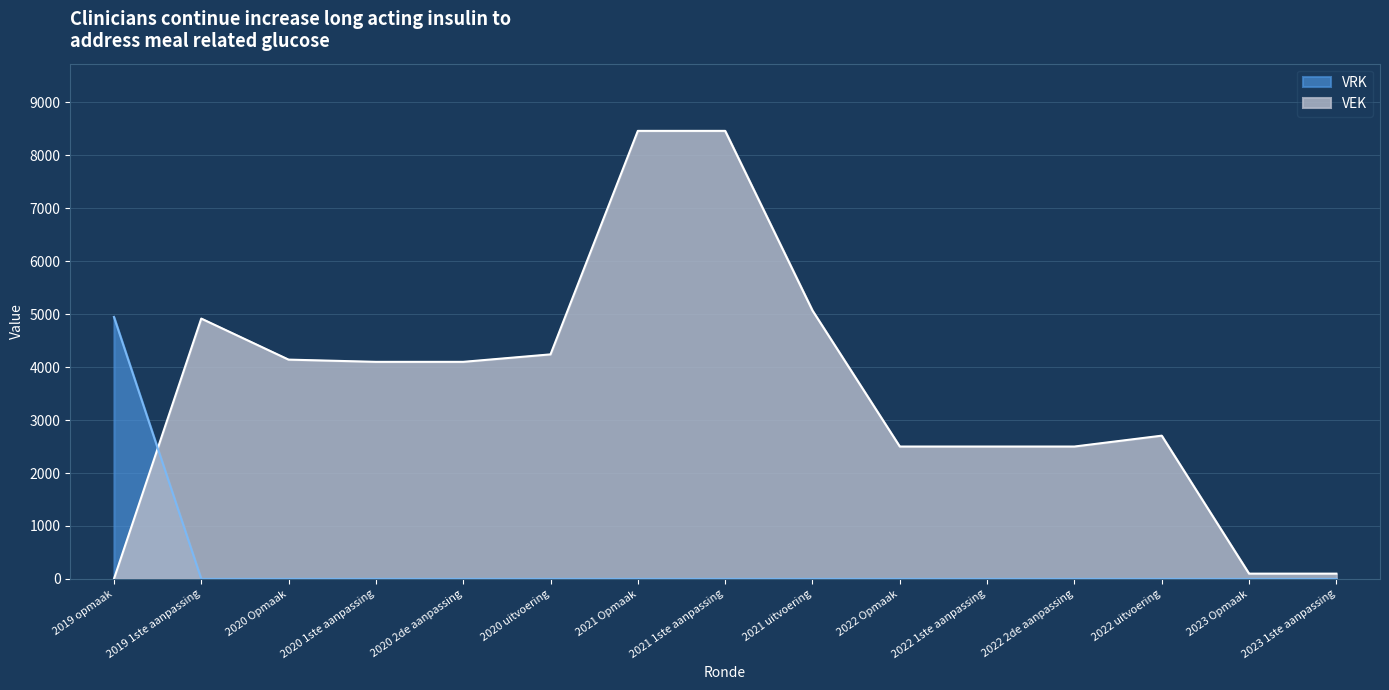

The VEK series shows 100 at 2023 Opmaak. True or false?

True